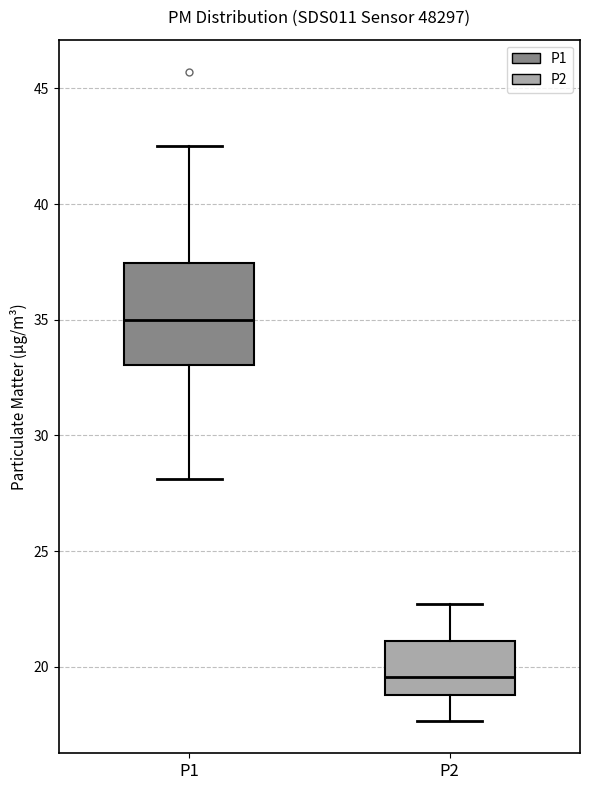

Which box is the tallest, from its lower edge to its upper edge?

P1